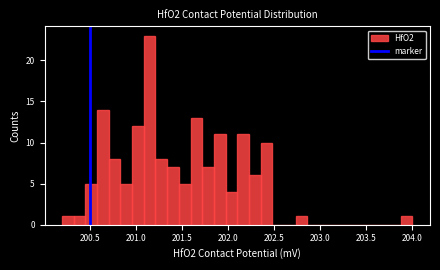

Around what value on the x-axis is the tallest bar? Give the approximate position of its centre, as read against the axis.

201.15